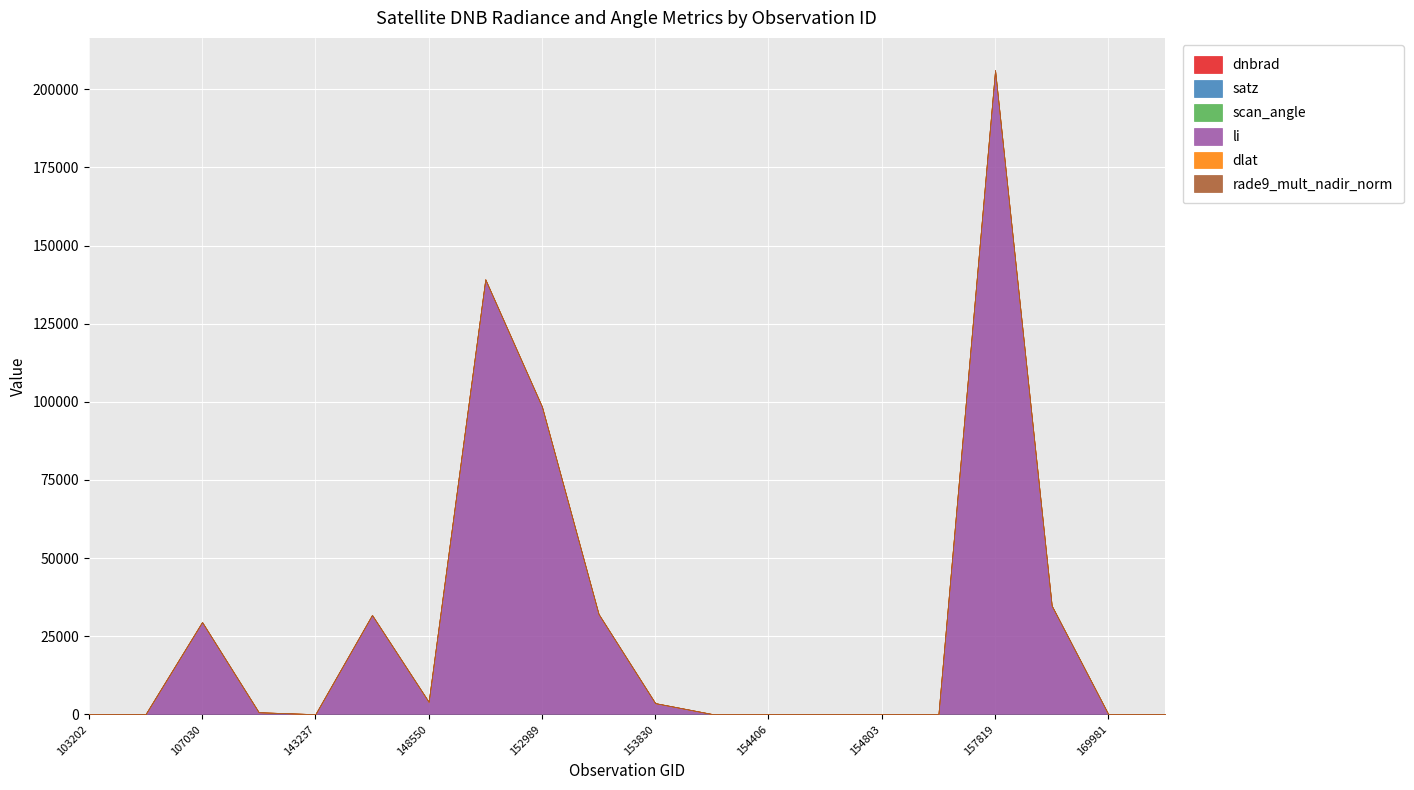

What is the value of the dlat point at the 7th from the left?

11.5